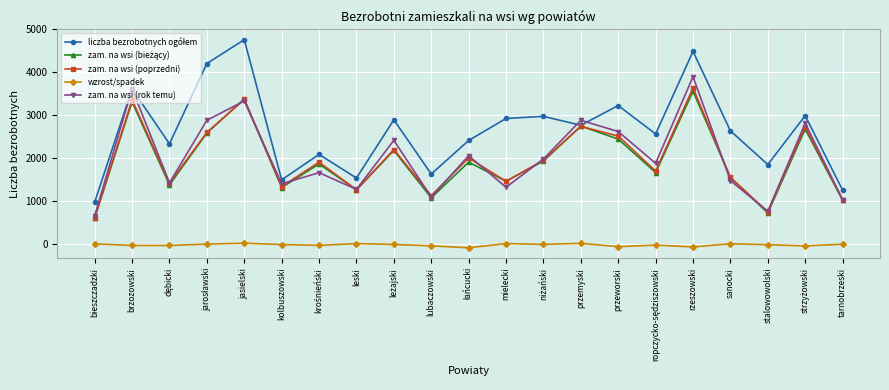

True or false: zam. na wsi (poprzedni) and wzrost/spadek intersect in this chart.

False